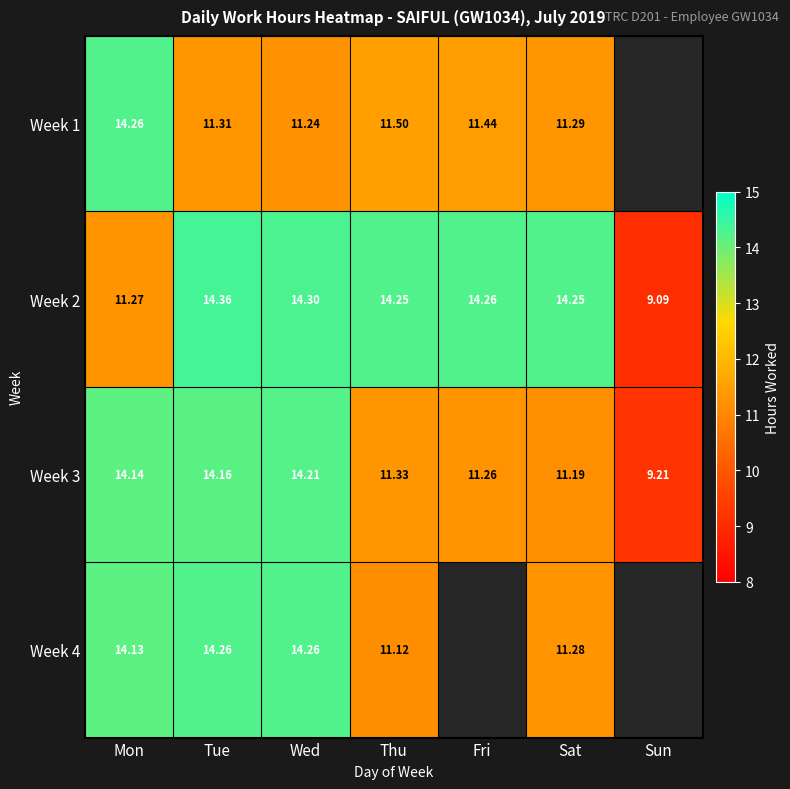

Where is Week 3 nearest to the value 11?

Sat